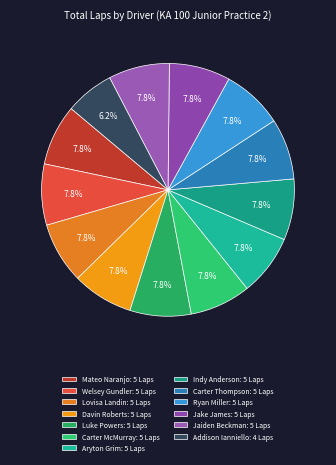

Is it true that Welsey Gundler is 8% of the pie?

True